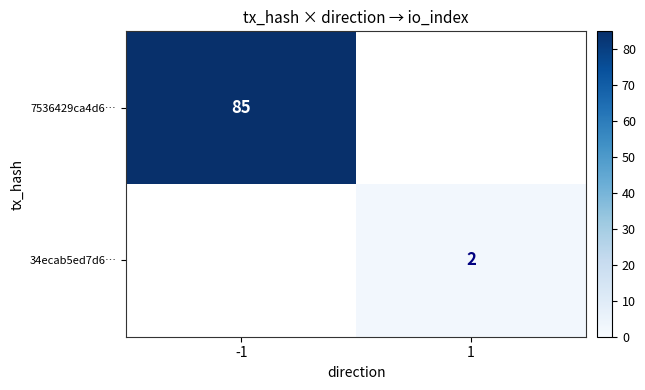

Is it true that 7536429ca4d6… equals 24 at -1?

False